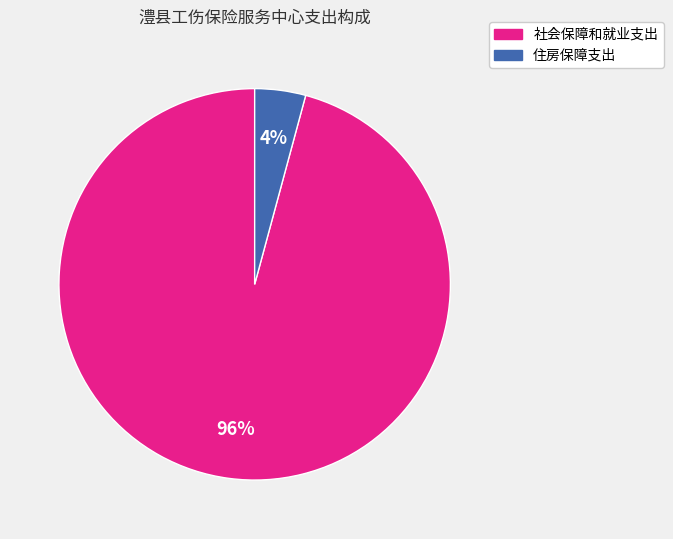

To the nearest percent, what percentage of the pie is 住房保障支出?

4%